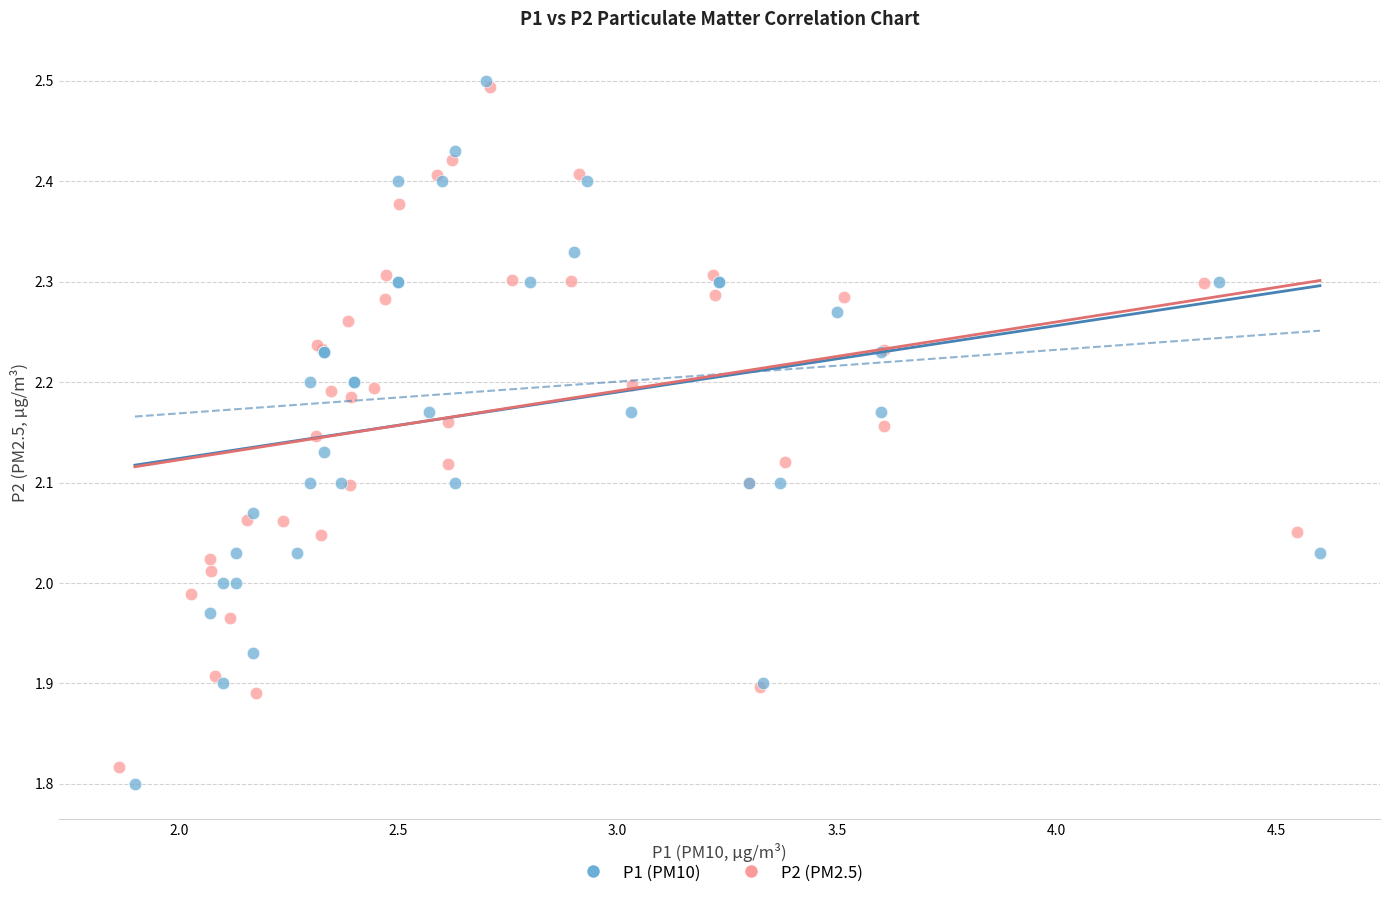

Which series has the largest Y range (max minus min)?

P1 (PM10)